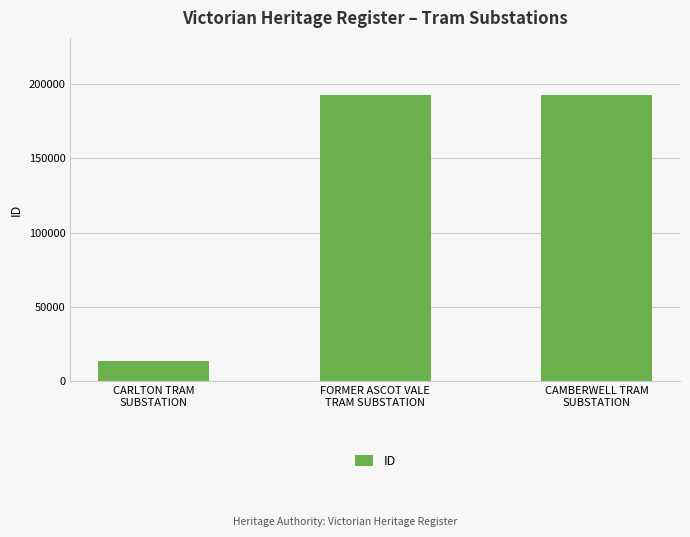

What is the average value?

132845